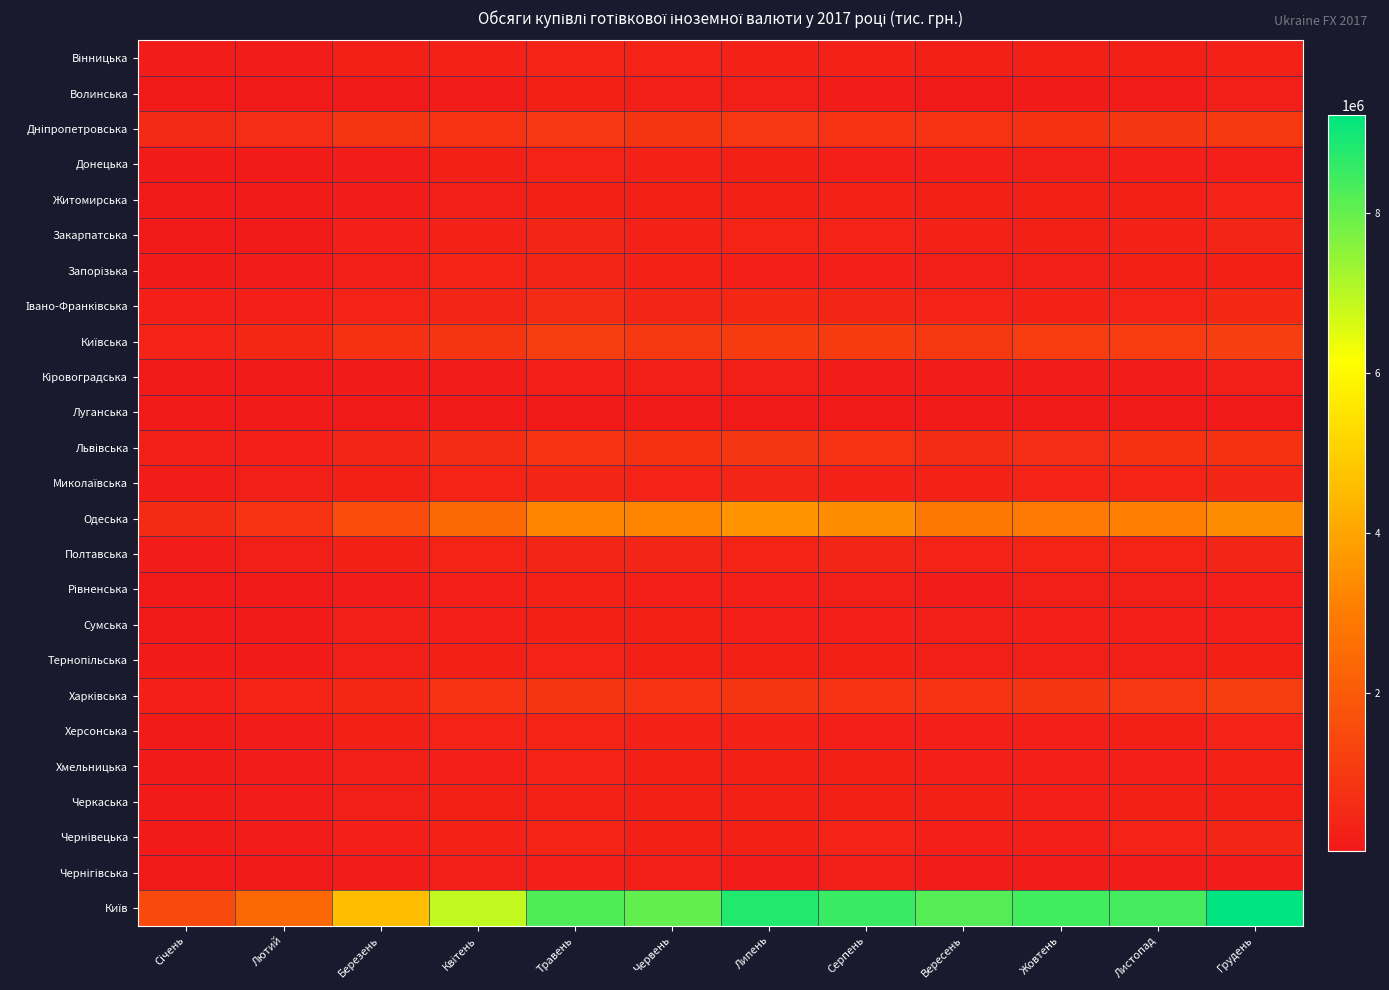

How many data points does each series have?

12